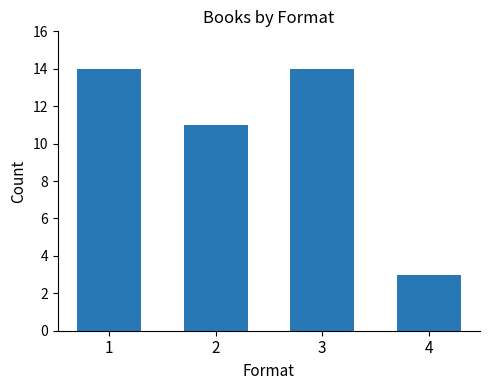

Reading left to right, list all the values displayed in this chart.

1=14	2=11	3=14	4=3